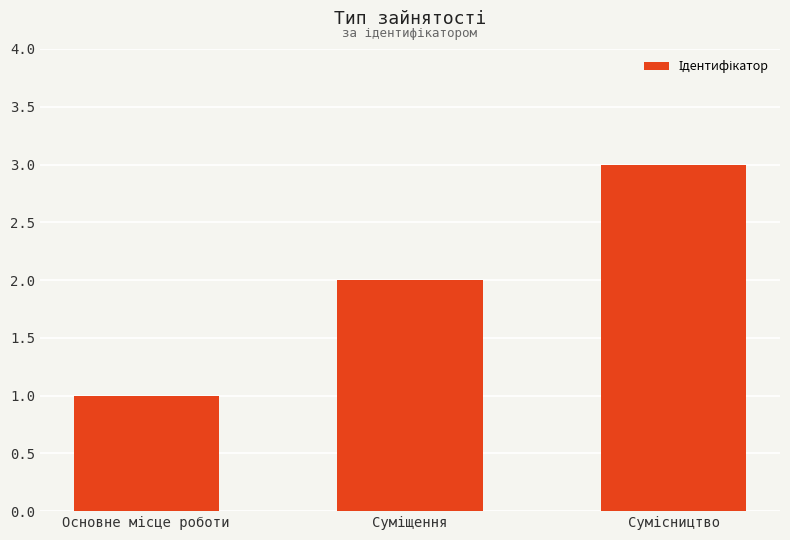

What is the greatest value displayed?

3